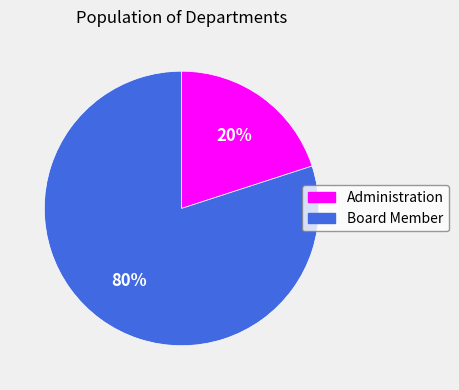

Is it true that Board Member is 68% of the pie?

False